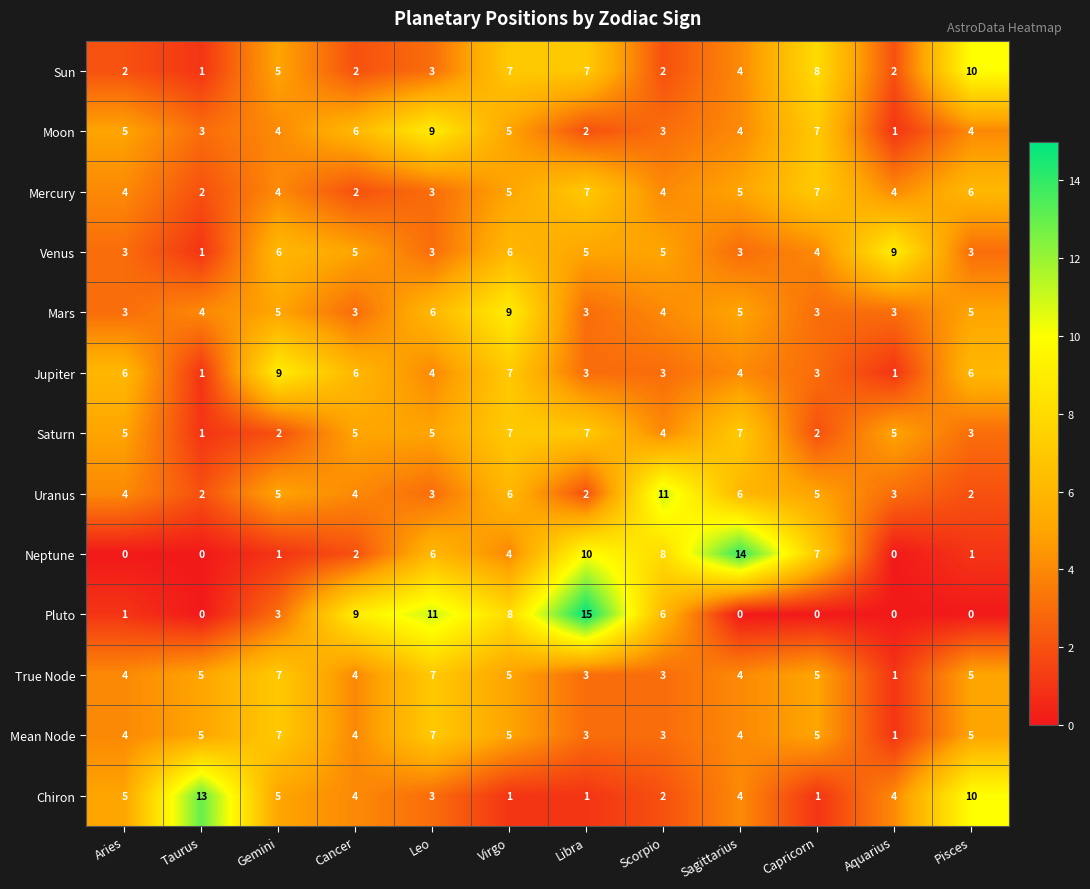

What value does the Neptune series have at Sagittarius?

14